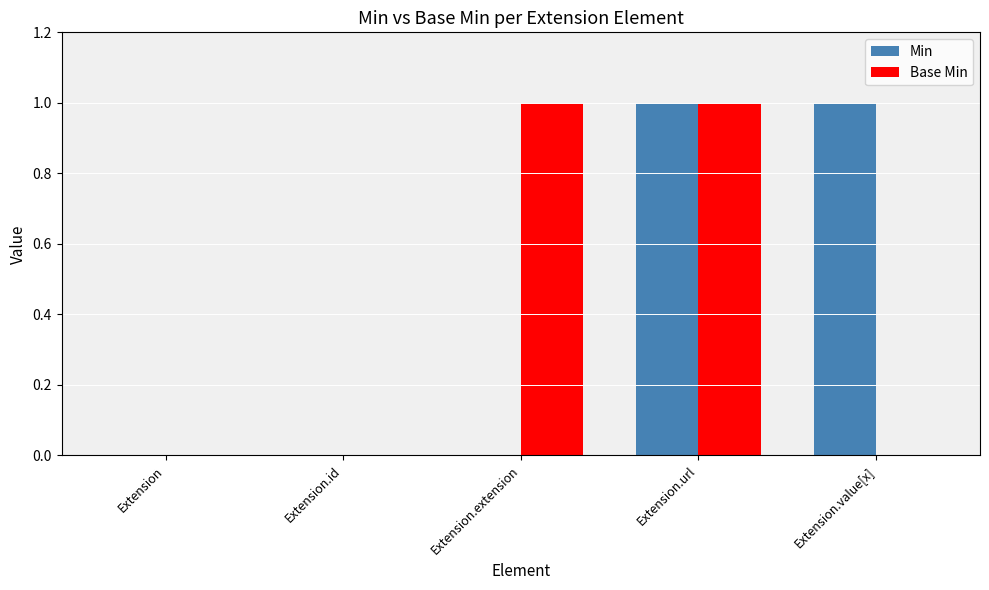

Reading left to right, transcribe all the data shown in this chart.

Min: 0	0	0	1	1
Base Min: 0	0	1	1	0